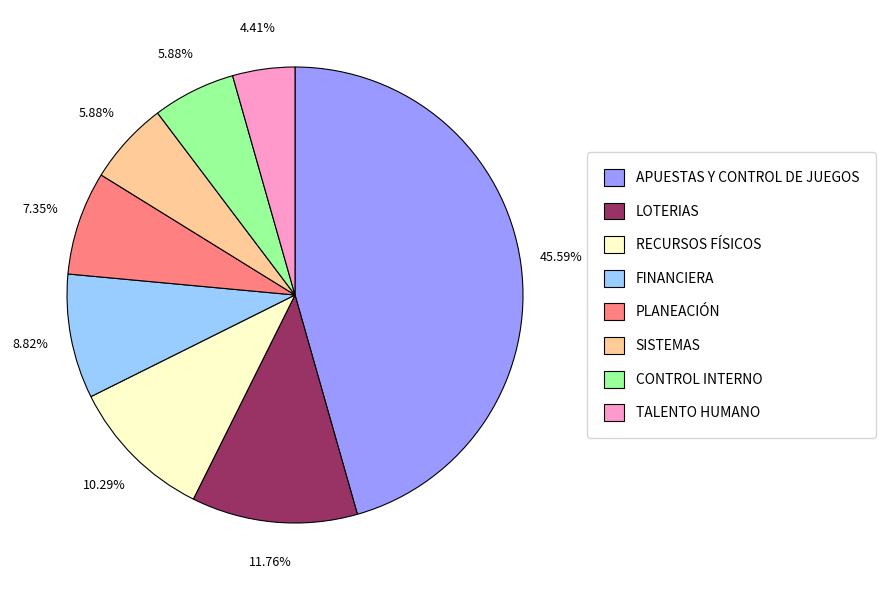

What is the smallest slice in the pie chart?

TALENTO HUMANO